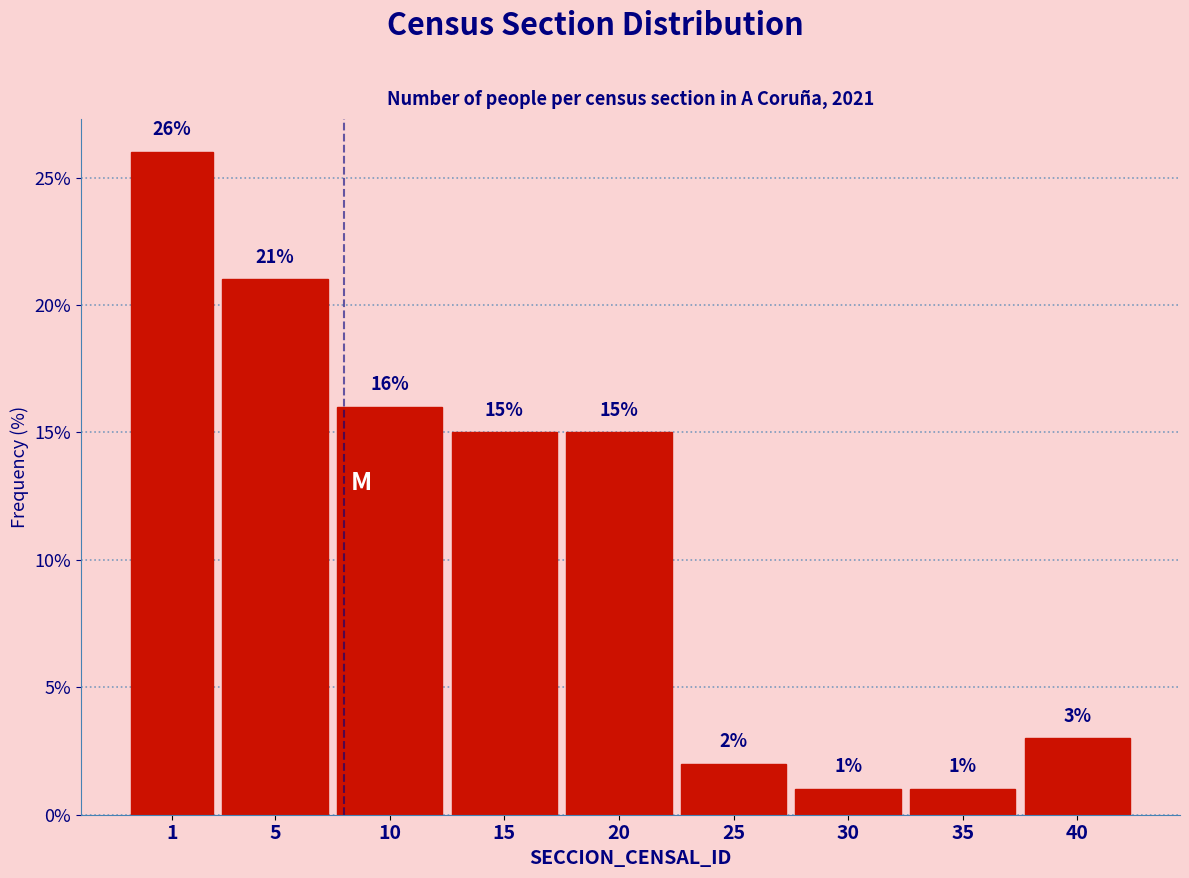

Does the chart contain any negative values?

No